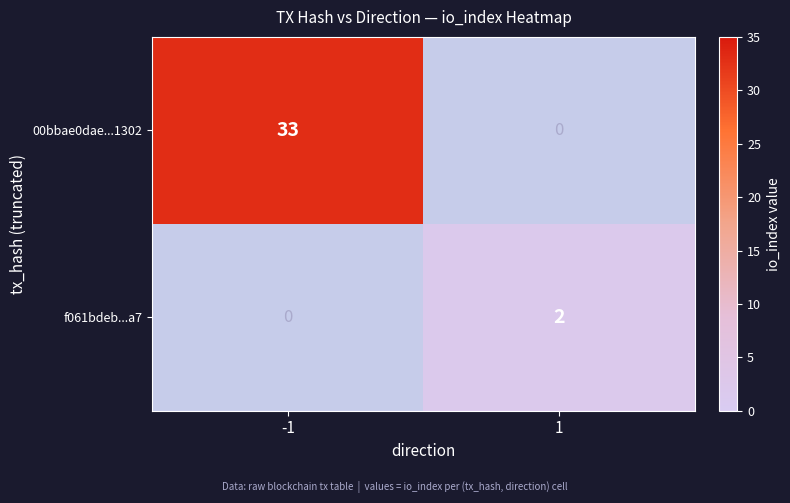

Reading left to right, extract all data points from this chart.

00bbae0dae...1302: 33	0
f061bdeb...a7: 0	2